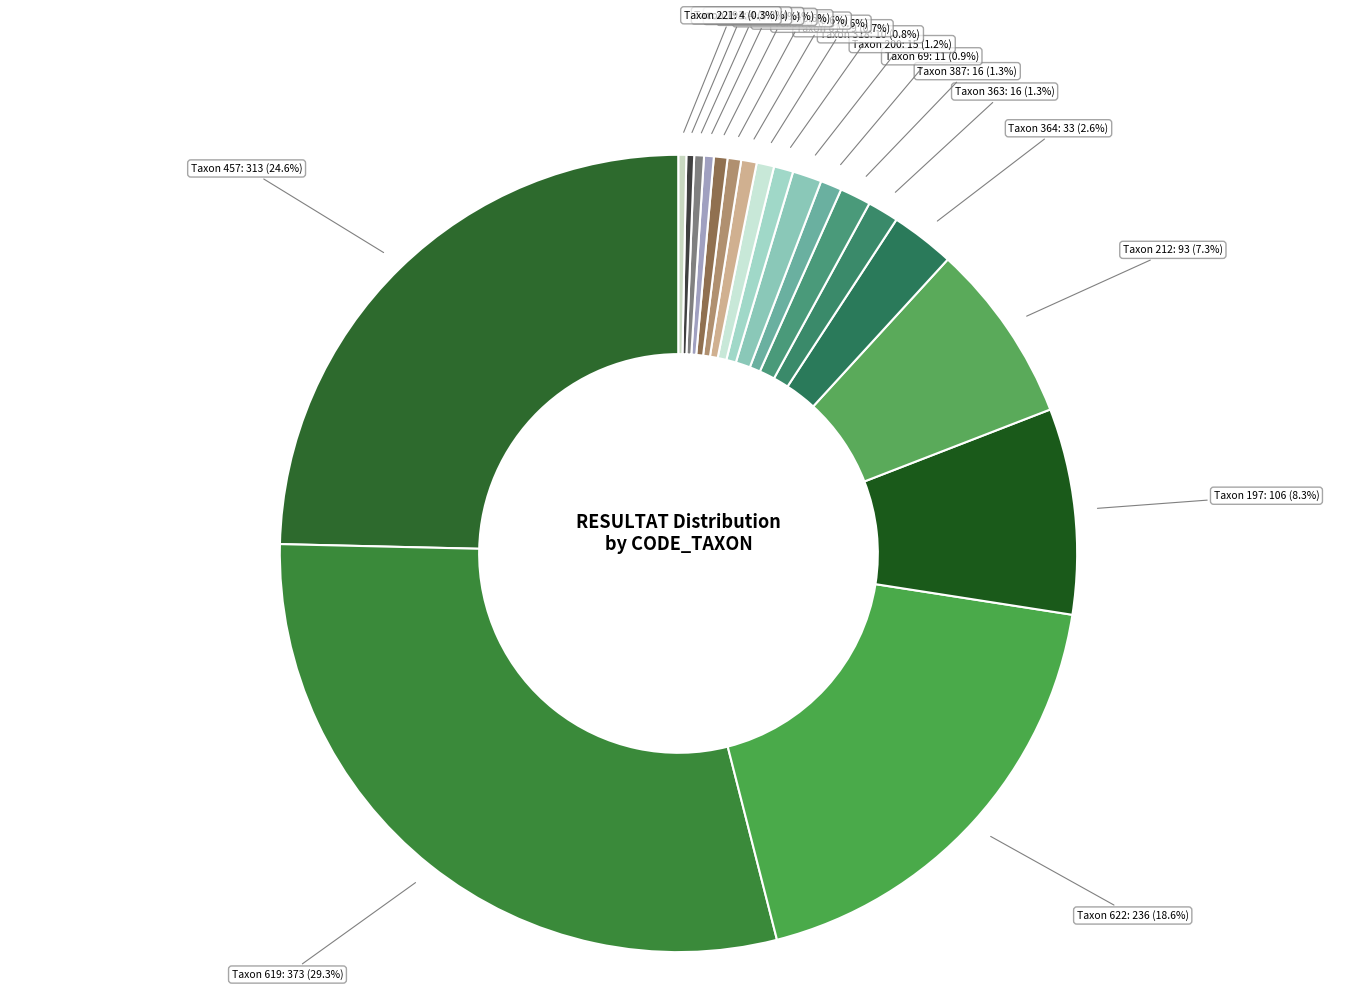

Approximately how many times larger is the value at Taxon 387 compared to Taxon 618?

2.3